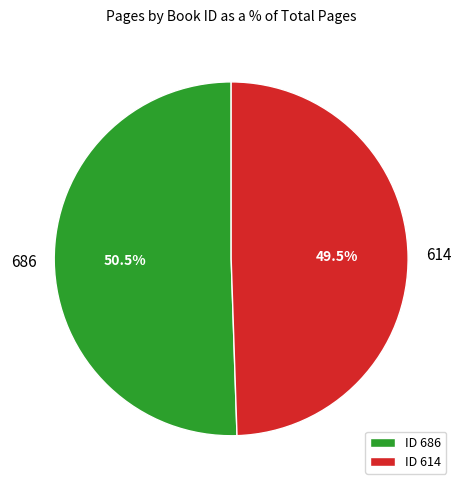

Which slice is the largest?

686